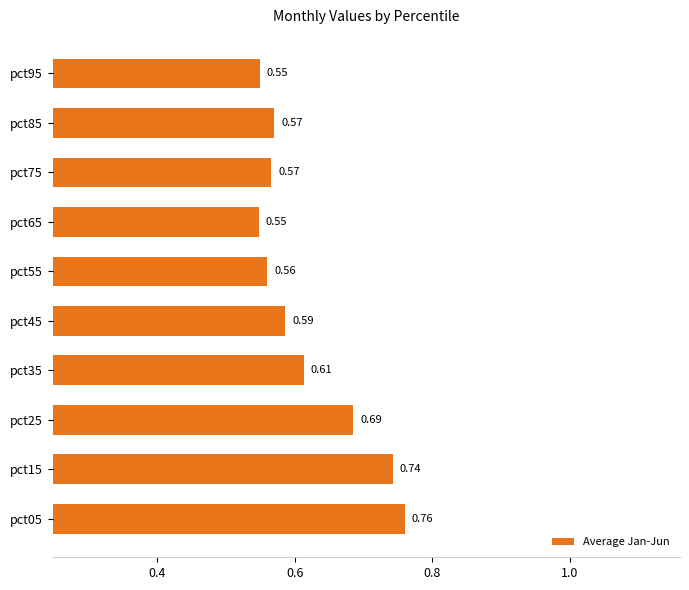

What is the sum of the values at pct95 and pct15?

1.3